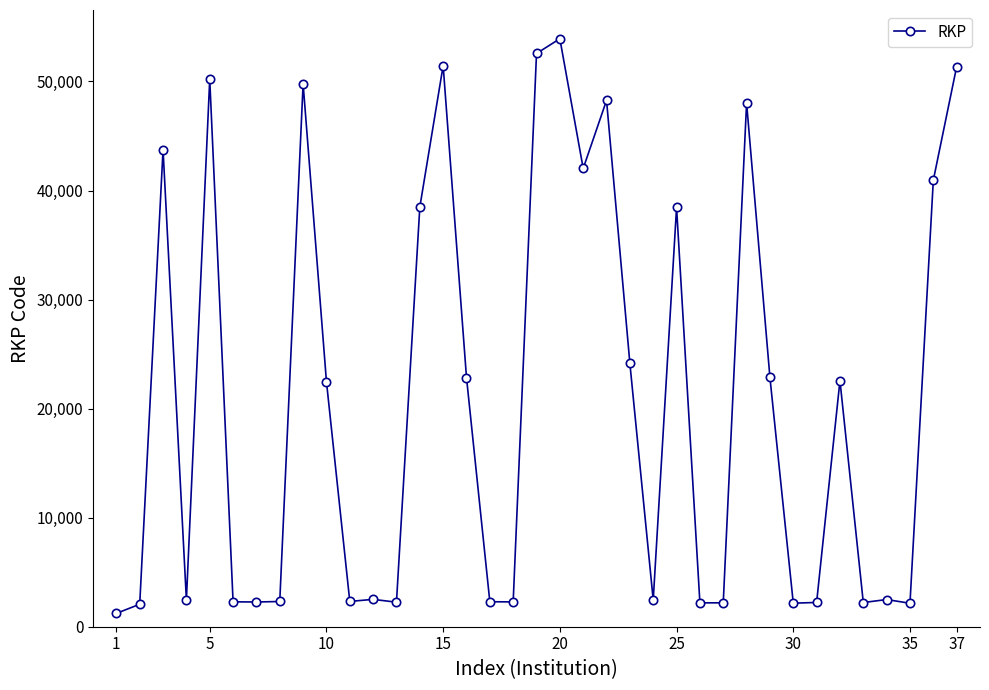

What is the smallest value displayed?

1222